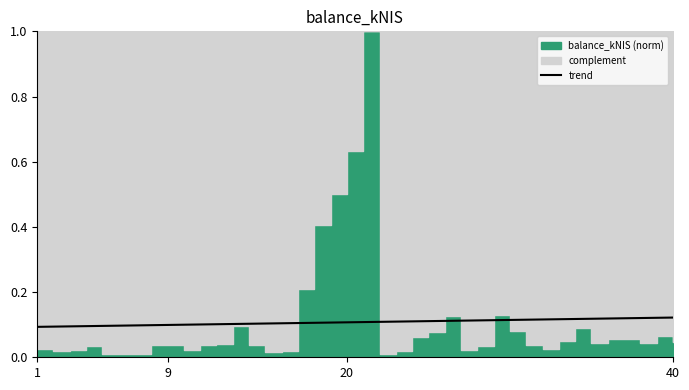

Is it true that trend equals 0.1 at 20?

True